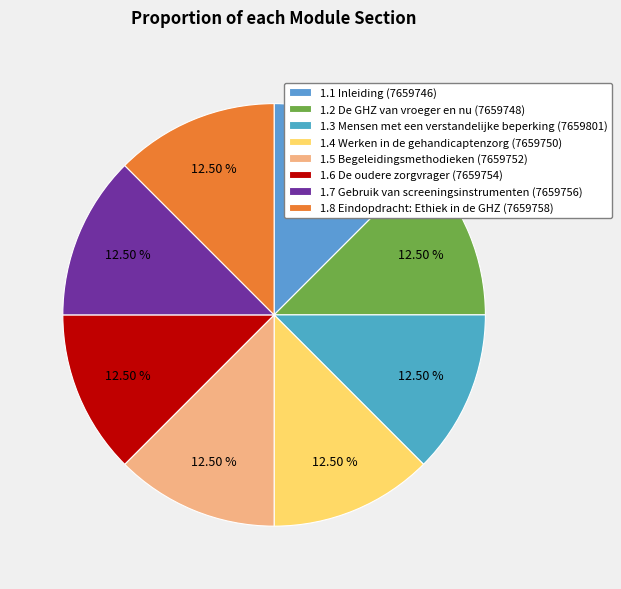

What percentage is the 1.8 Eindopdracht: Ethiek in de GHZ slice, to the nearest percent?

12%